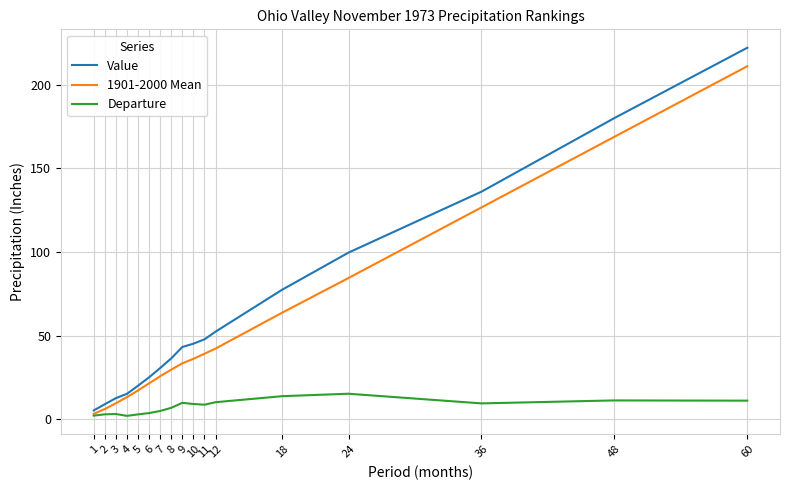

What is the sum of all 1901-2000 Mean values?

931.4